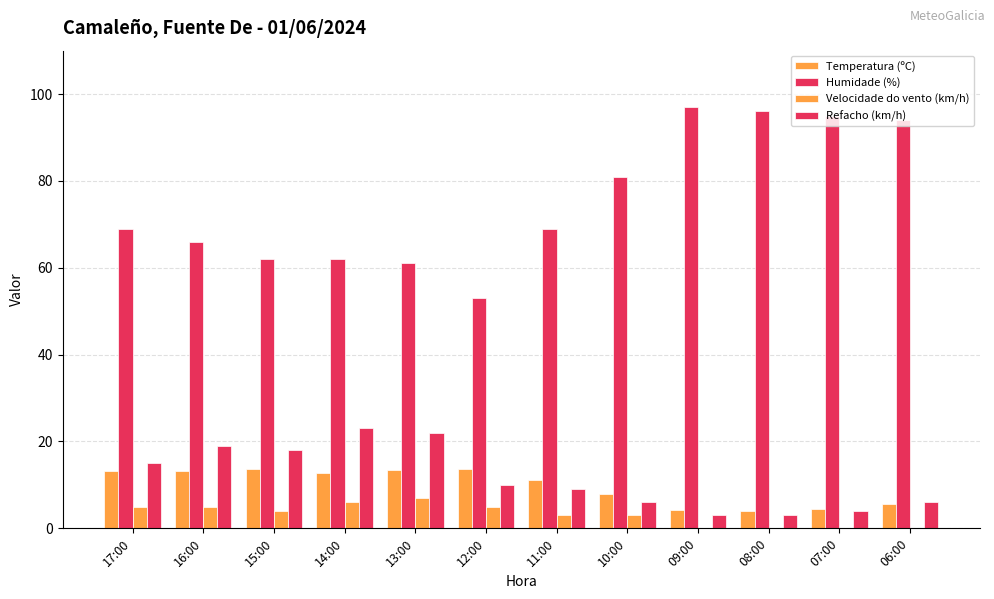

Does the chart contain stacked bars?

No